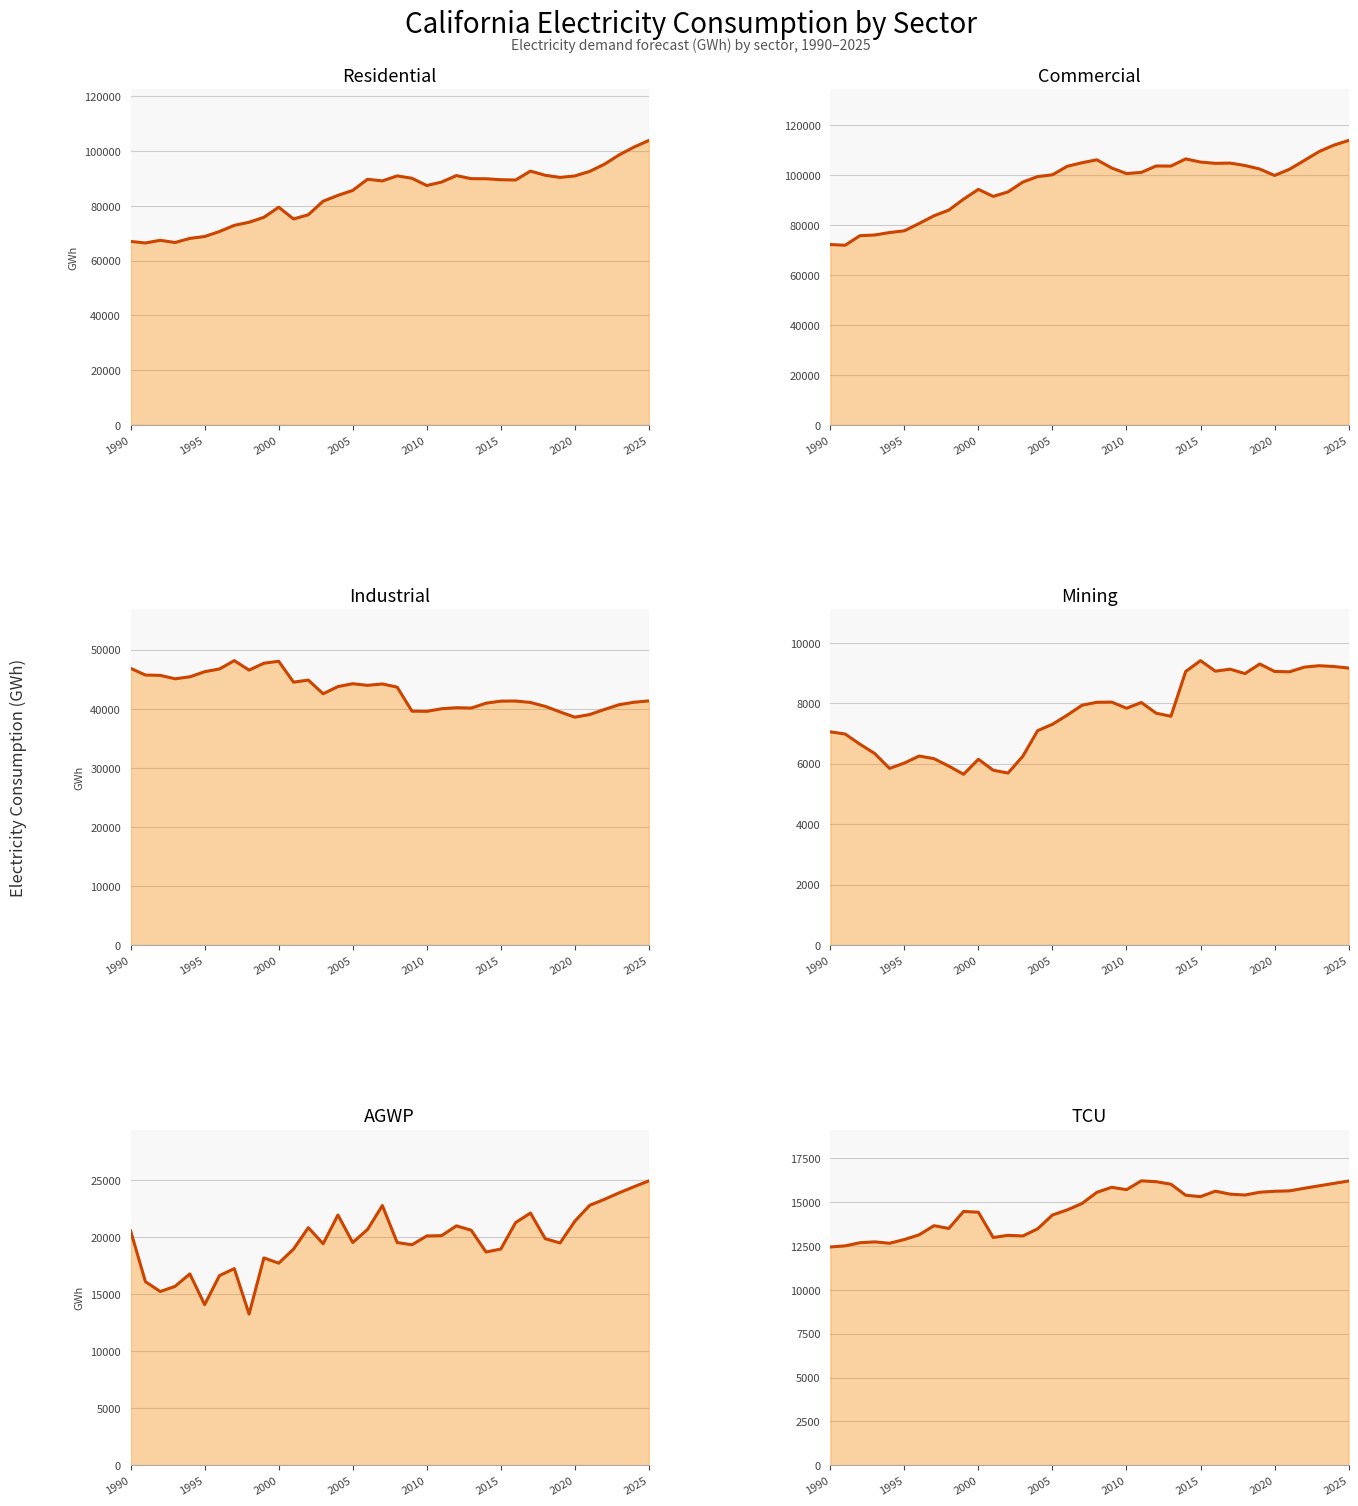

True or false: TCU has more than 1 interior local peaks.

True